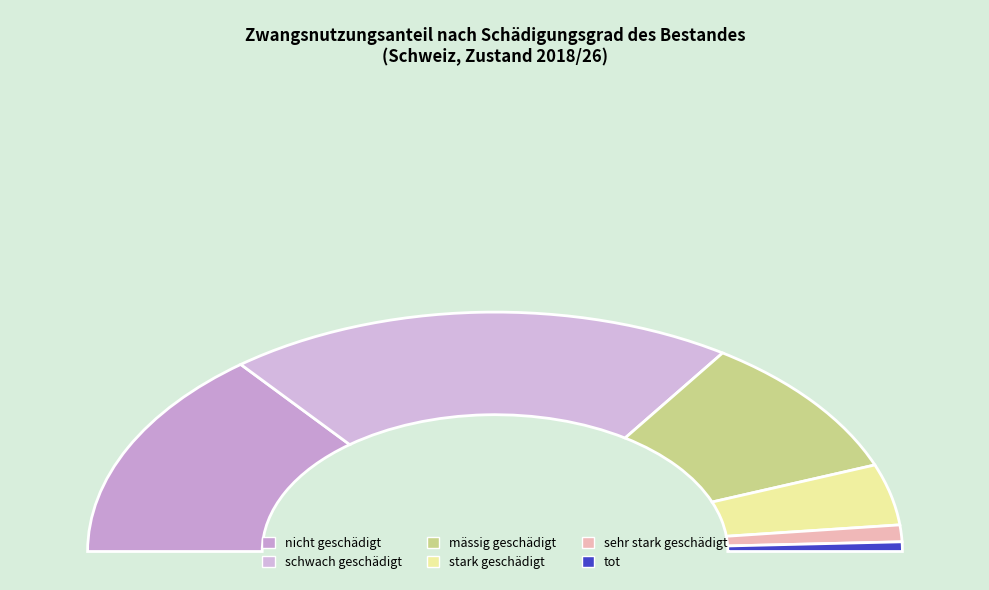

To the nearest percent, what percentage of the pie is sehr stark geschädigt?

2%